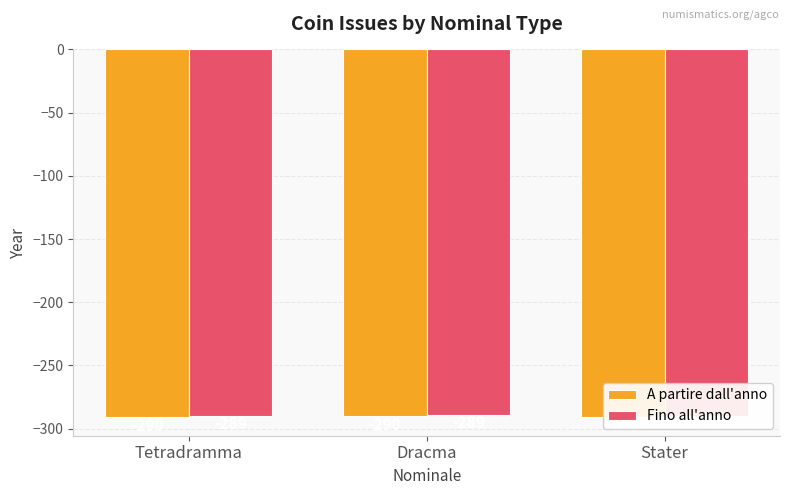

List the series in order of their peak value, highest first.

Fino all'anno, A partire dall'anno